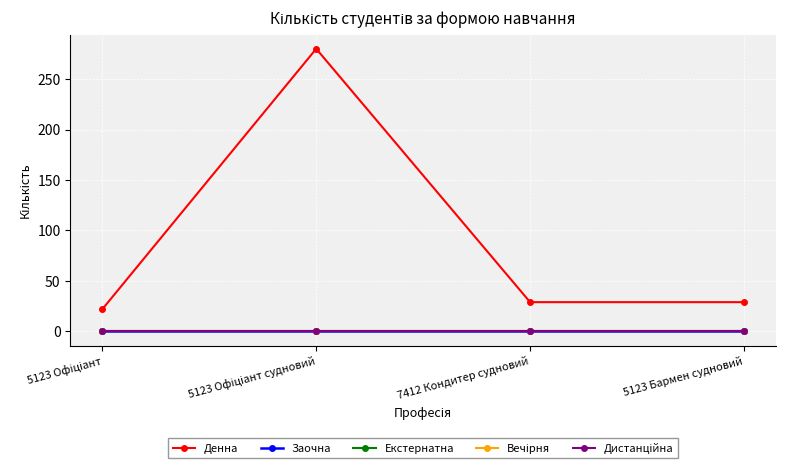

How many lines are shown in the chart?

5